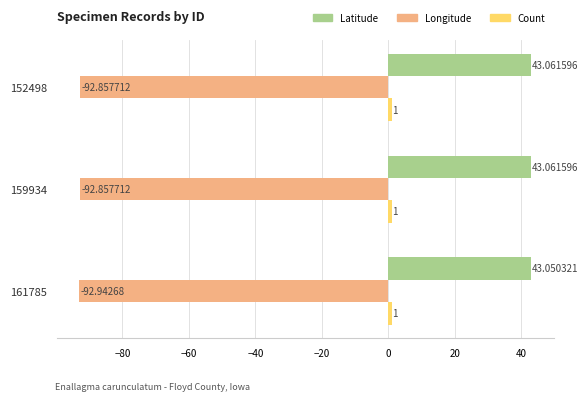

What is the difference between the highest and lowest values at 152498?

135.9